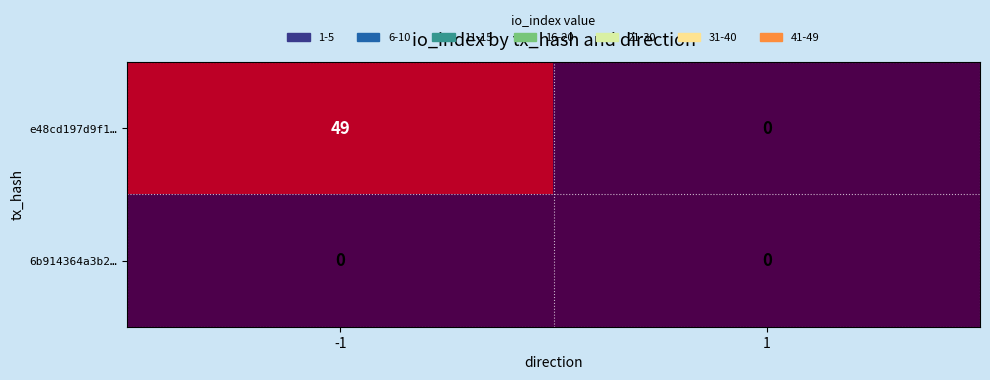

How many categories are shown in the chart?

2